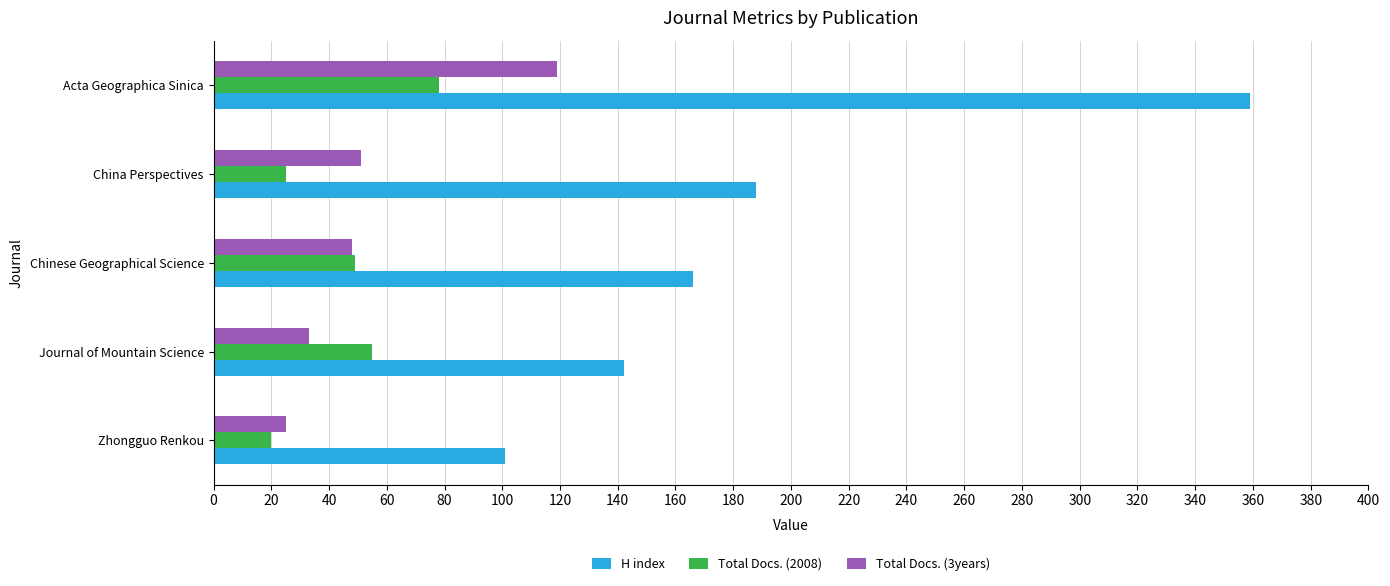

Where is H index nearest to the value 230?

China Perspectives